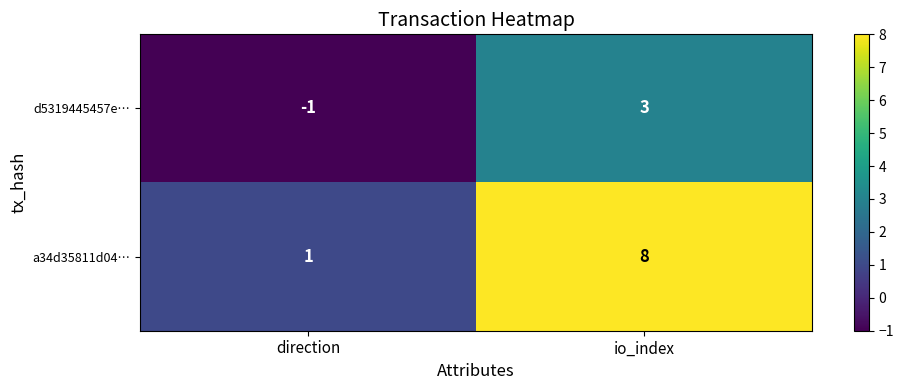

List the series in order of their peak value, lowest first.

d5319445457e…, a34d35811d04…